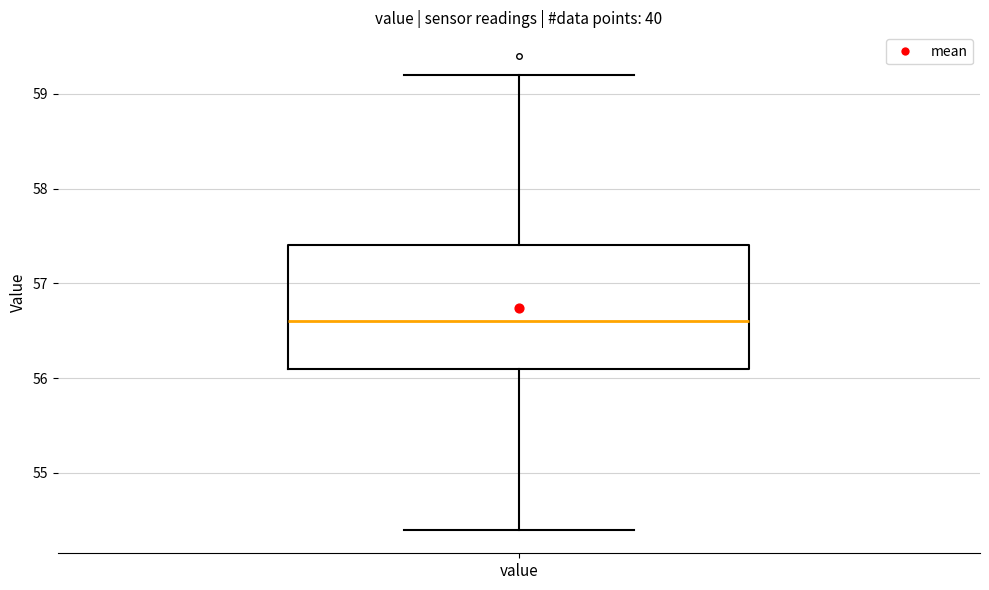

Read this box plot against the y-axis: the position of the median line, the range covered by the box, and the ends of both whiskers. The values are not printed on the chart, so give them approximately, as read against the axis.

median 56.6, box 56.1 to 57.4, whiskers 54.4 to 59.2